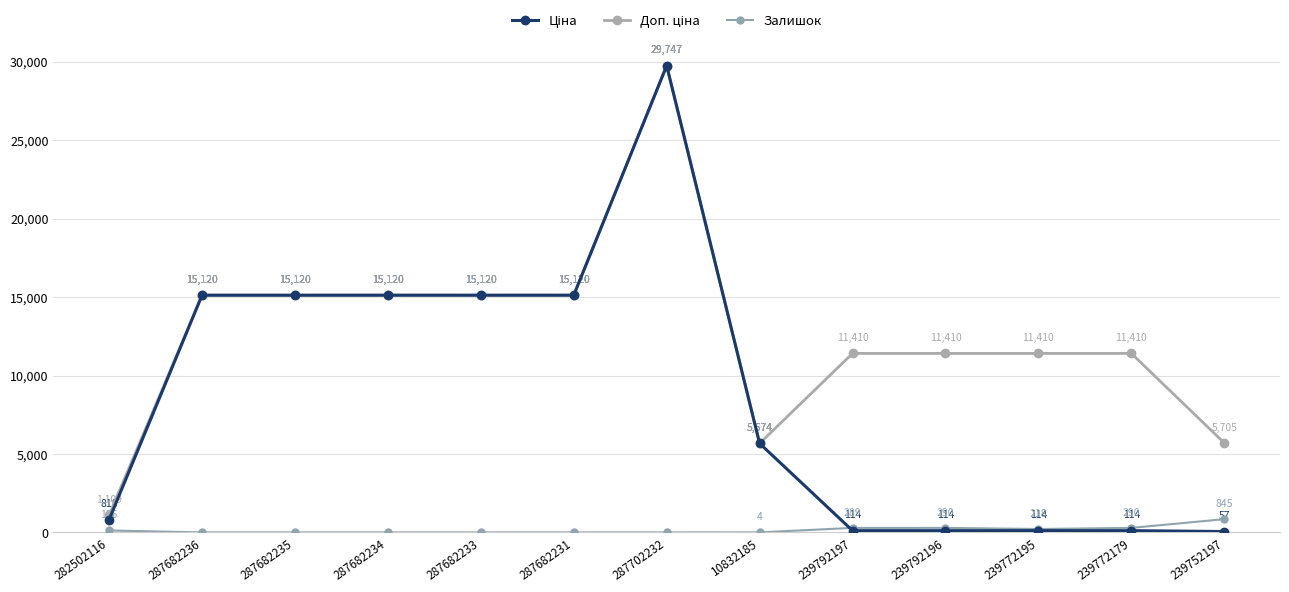

What is the label of the 7th point from the left?

287702232